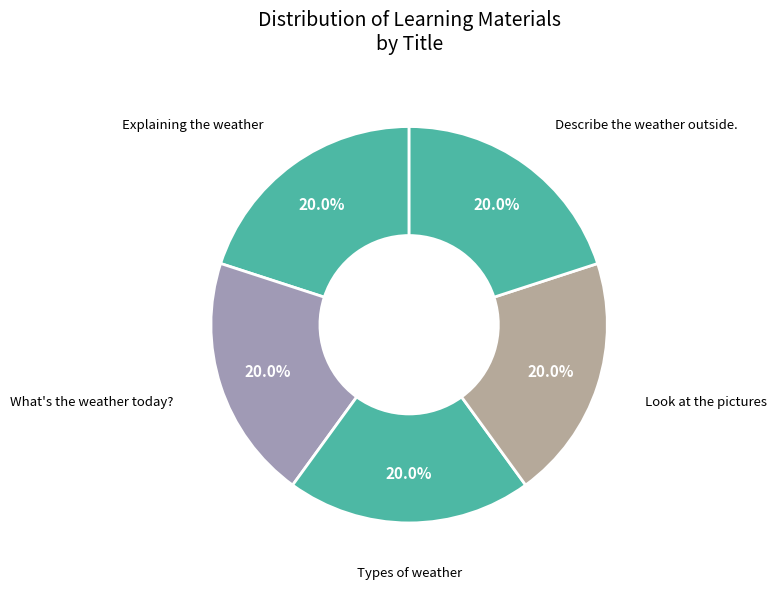

The Describe the weather outside. slice represents 31% of the pie. True or false?

False